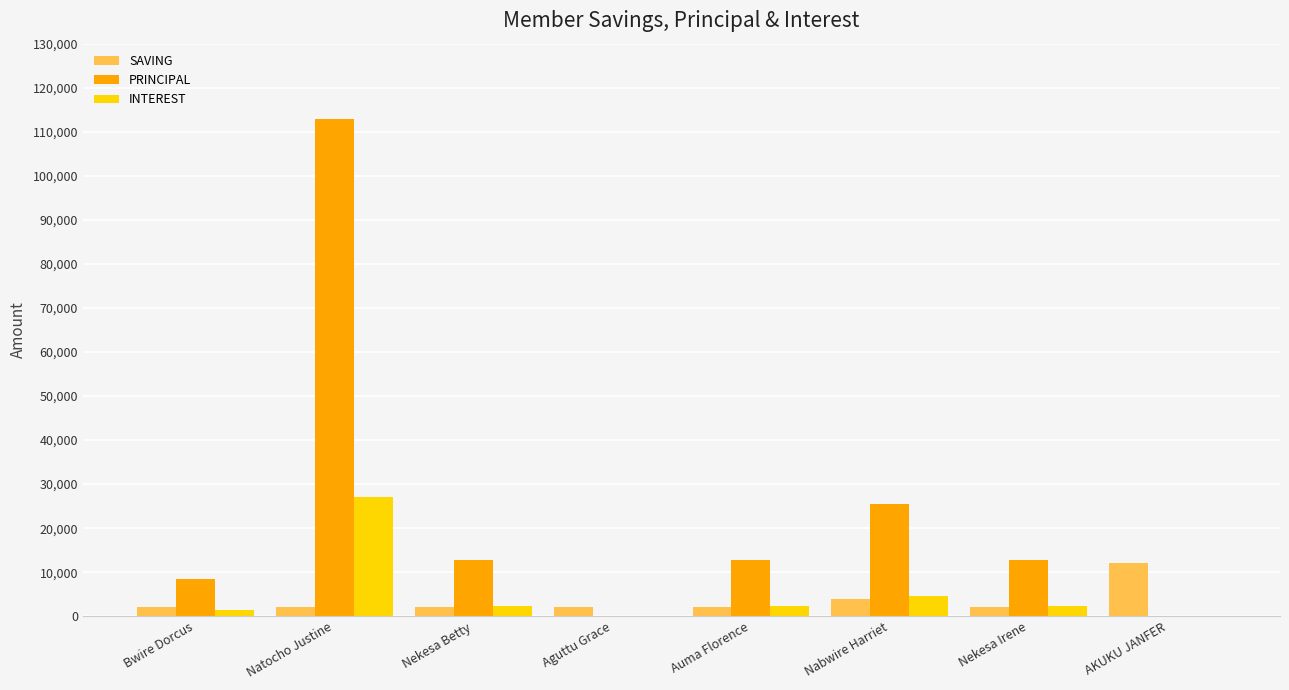

Is it true that PRINCIPAL equals 12700 at Nekesa Betty?

True